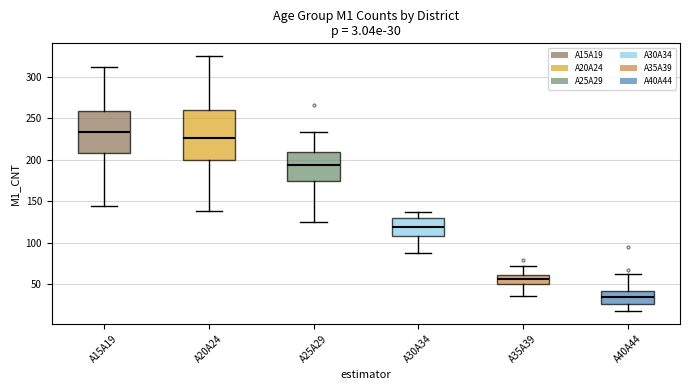

Which box has the lowest median line?

A40A44